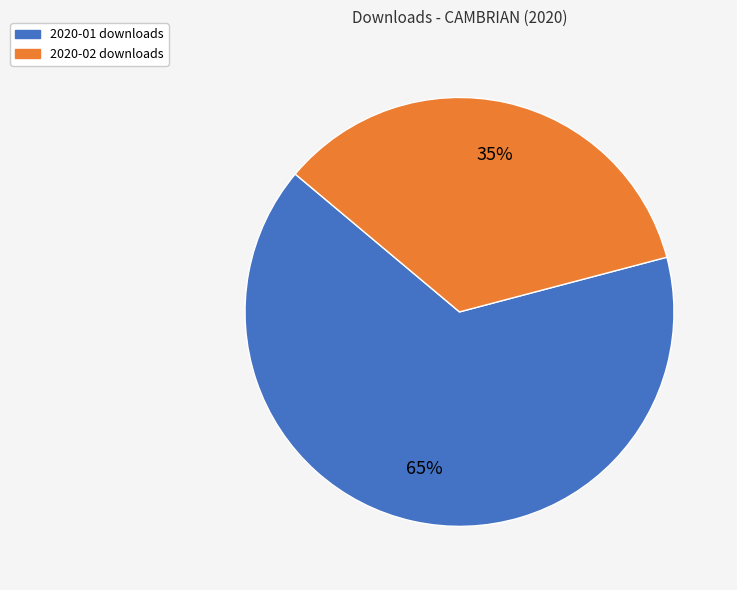

How many segments does this pie chart have?

2